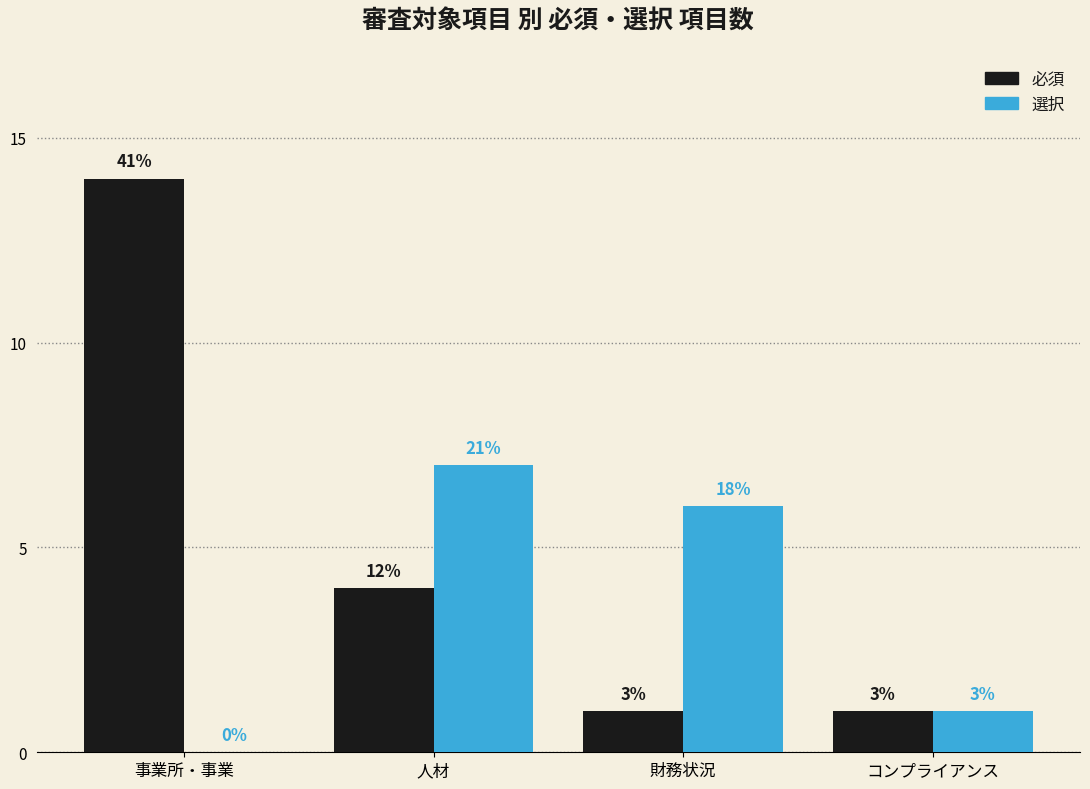

Does the chart contain stacked bars?

No